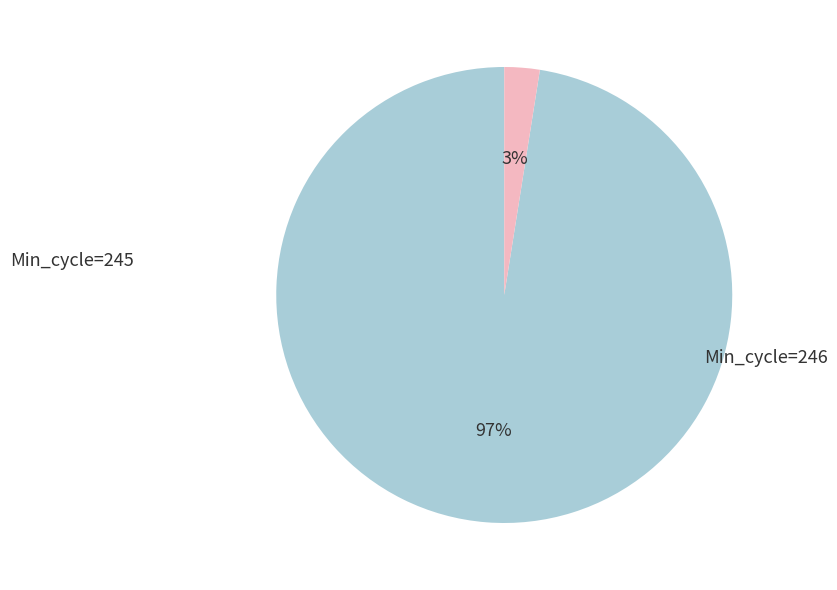

Is there a majority slice in this chart?

Yes